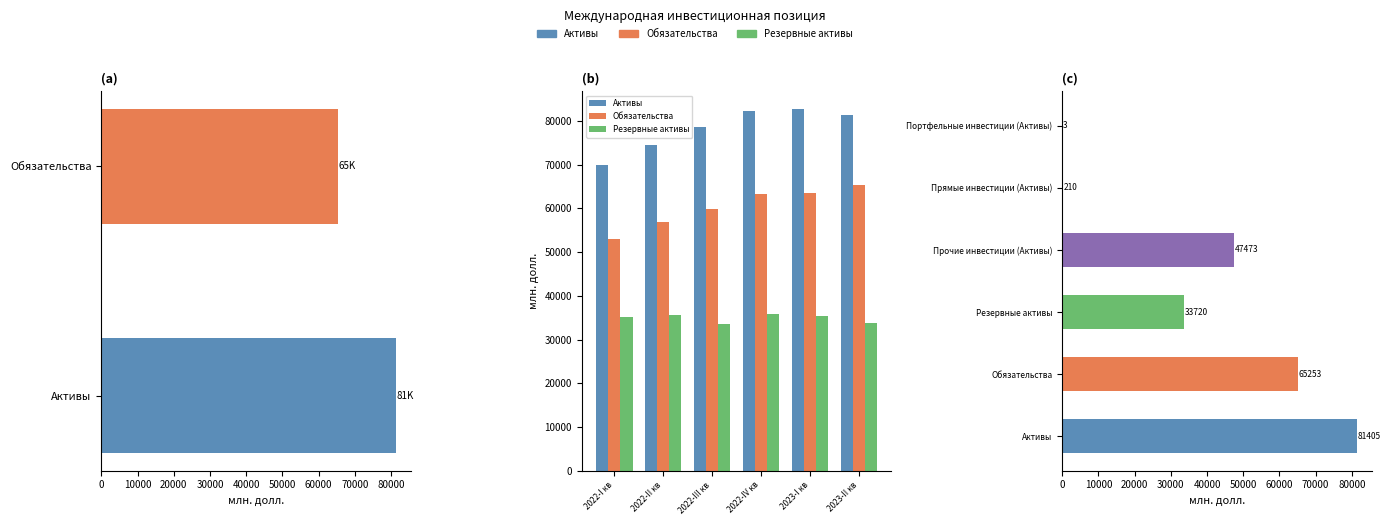

What is the maximum value shown in the chart?

82658.3